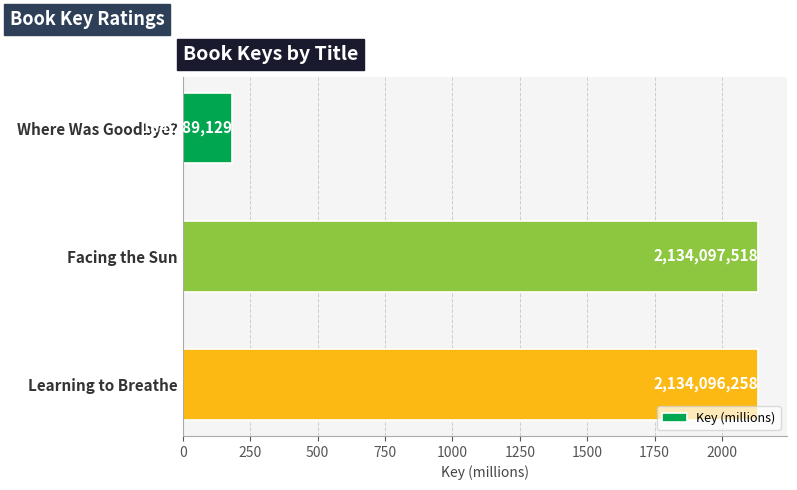

Does the chart contain any negative values?

No